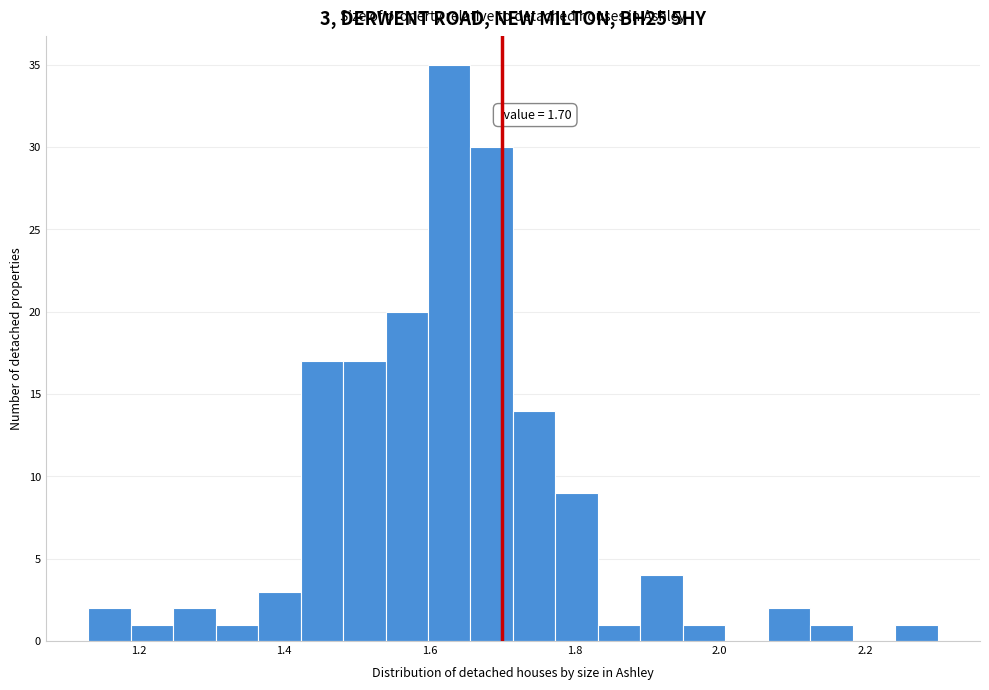

Around what value on the x-axis is the tallest bar? Give the approximate position of its centre, as read against the axis.

1.62